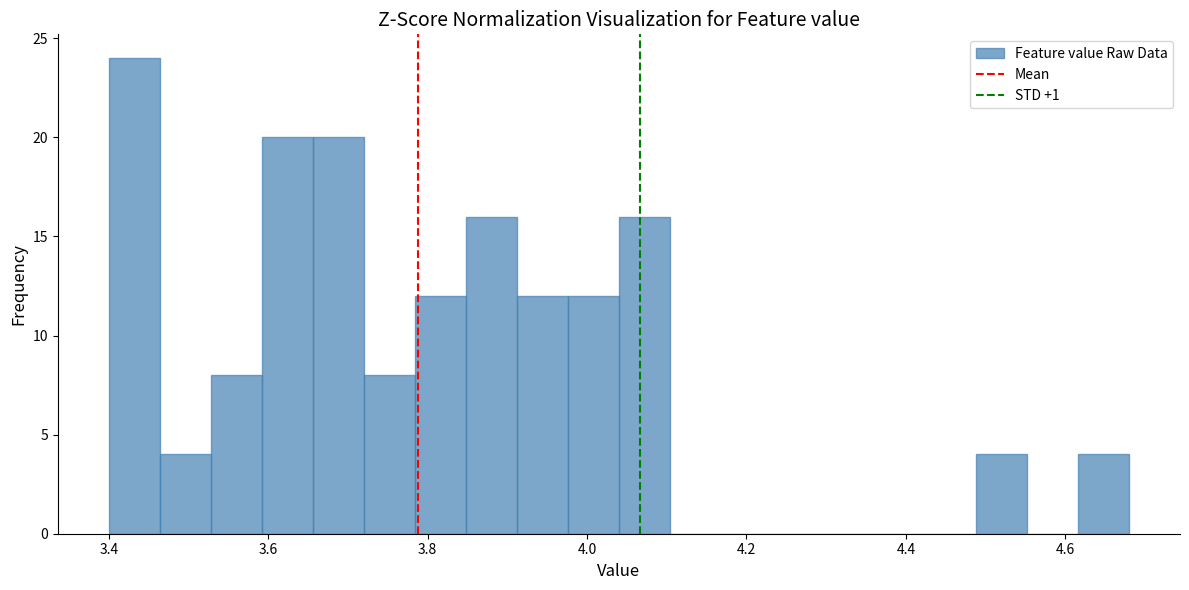

Read against the x-axis, roughly where is the centre of the tallest bar?

3.44